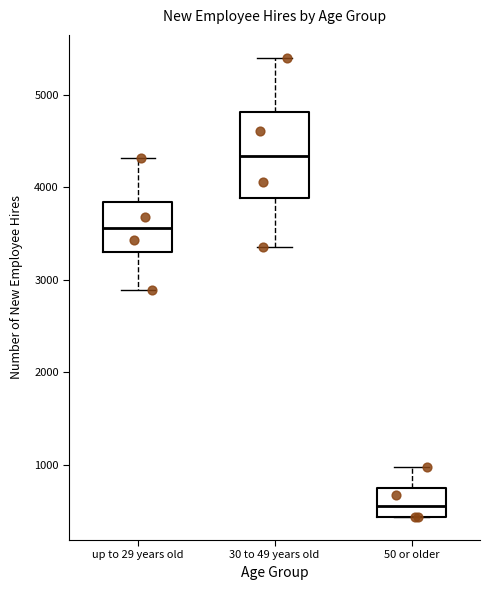

Reading left to right, transcribe this box plot: for each box, give where its median line is, the range the box spans, and where its two whiskers end, as read against the y-axis. The values are not printed on the chart, so give them approximately, as read against the axis.

up to 29 years old: median 3600, box 3300 to 3800, whiskers 2900 to 4300
30 to 49 years old: median 4300, box 3900 to 4800, whiskers 3300 to 5400
50 or older: median 600, box 400 to 700, whiskers 400 to 1000